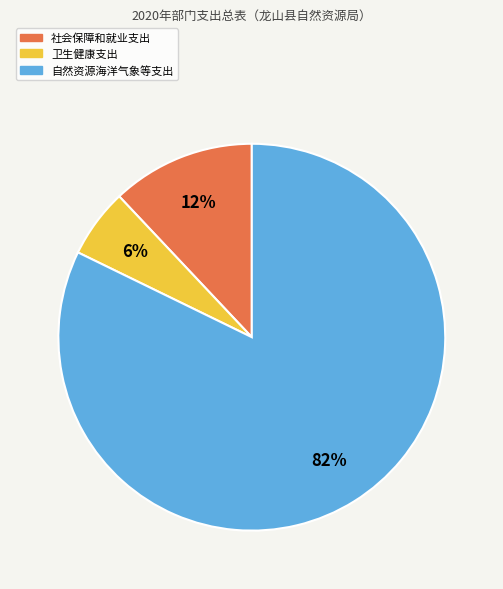

Is the sum of 卫生健康支出 and 社会保障和就业支出 greater than half?

No